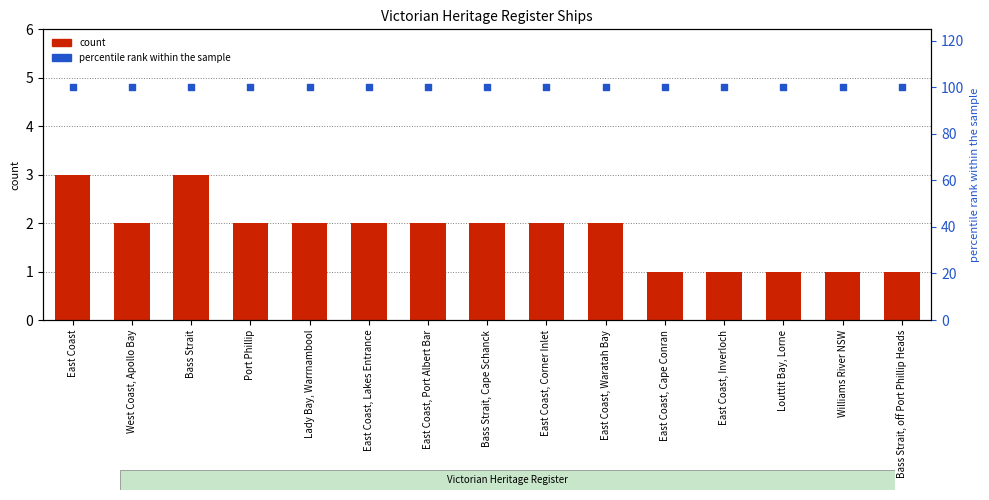

Which series reaches the minimum Y coordinate?

count